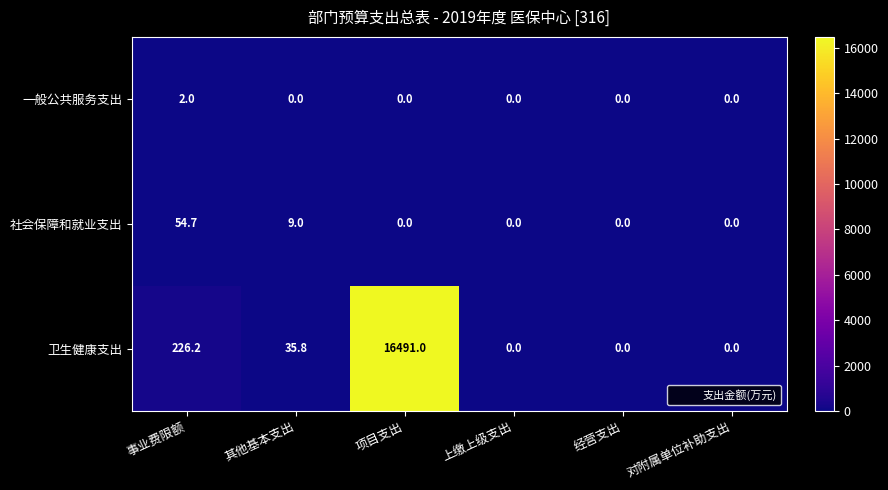

How many distinct data groups are displayed?

3